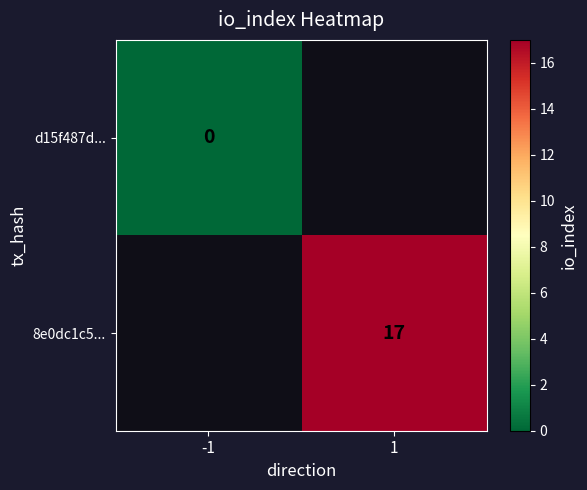

The 8e0dc1c5... series shows 17 at 1. True or false?

True